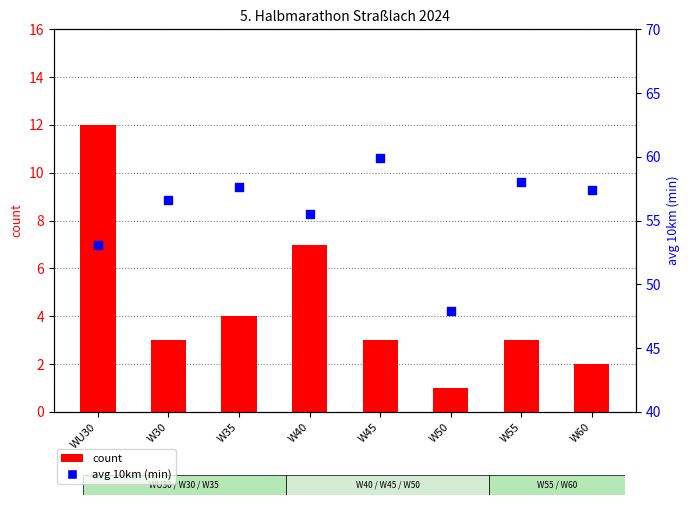

Which series contains the lowest Y value?

count